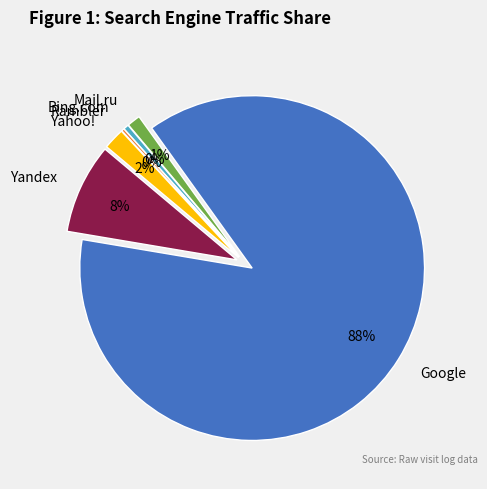

The Yandex slice represents 16% of the pie. True or false?

False